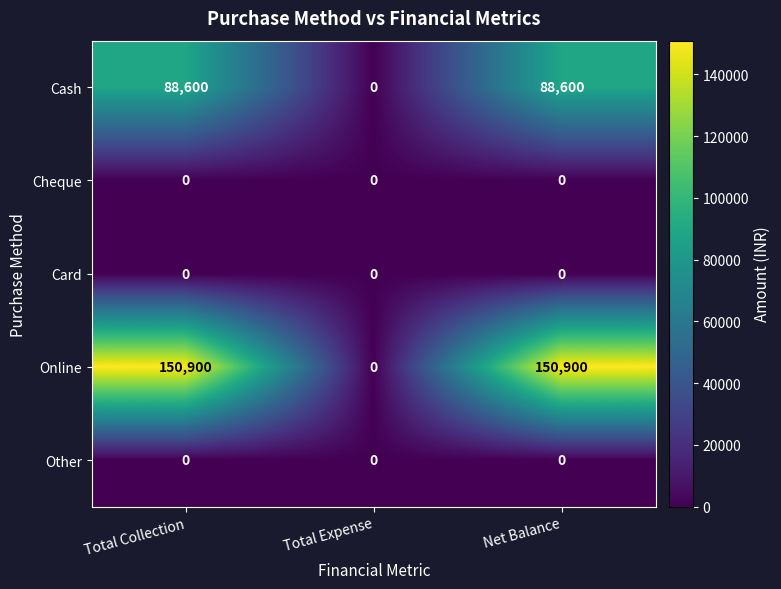

At how many categories does at least one series exceed 129050?

2